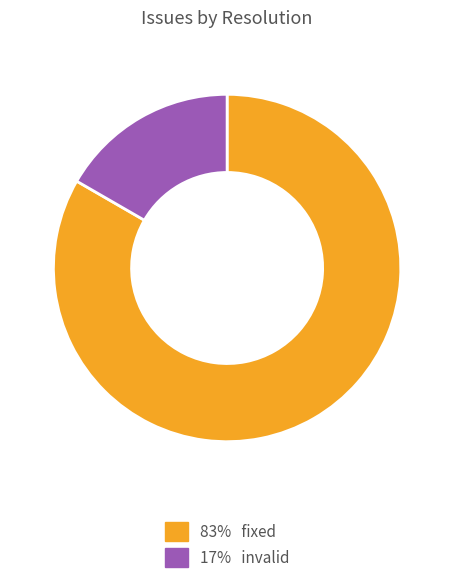

Is there a majority slice in this chart?

Yes